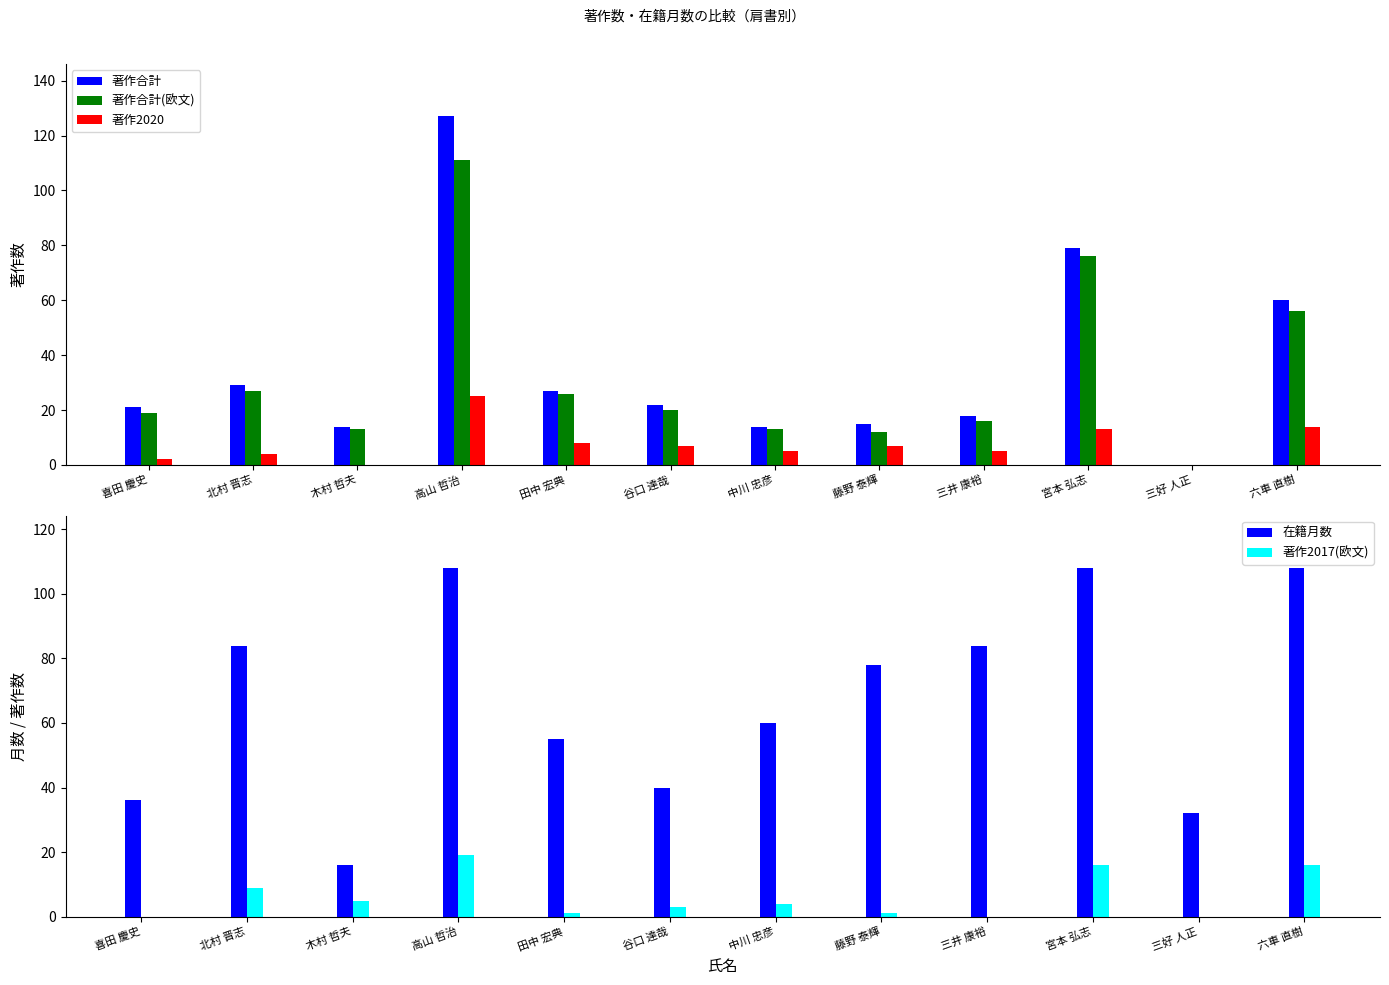

How many values in 著作2020 are above zero?

10